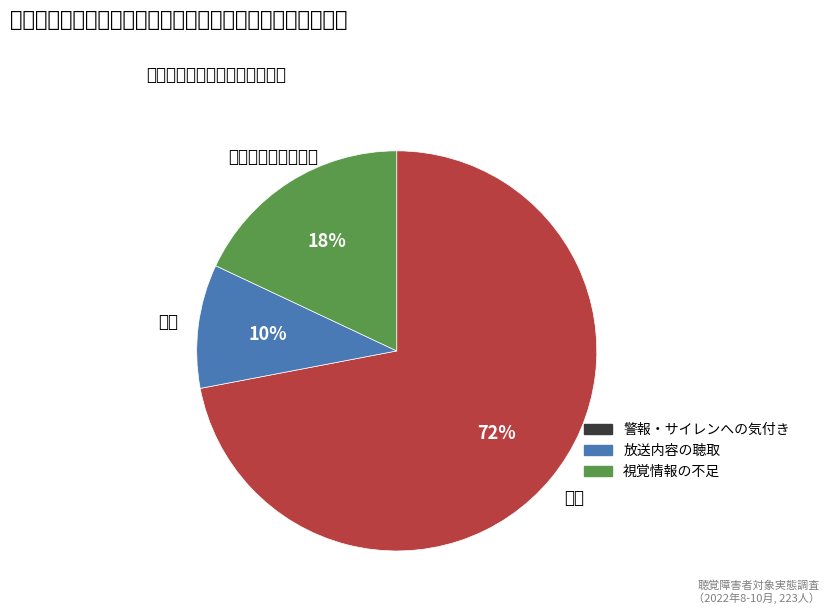

To the nearest percent, what is the difference between the largest and smallest slice percentages?

62%